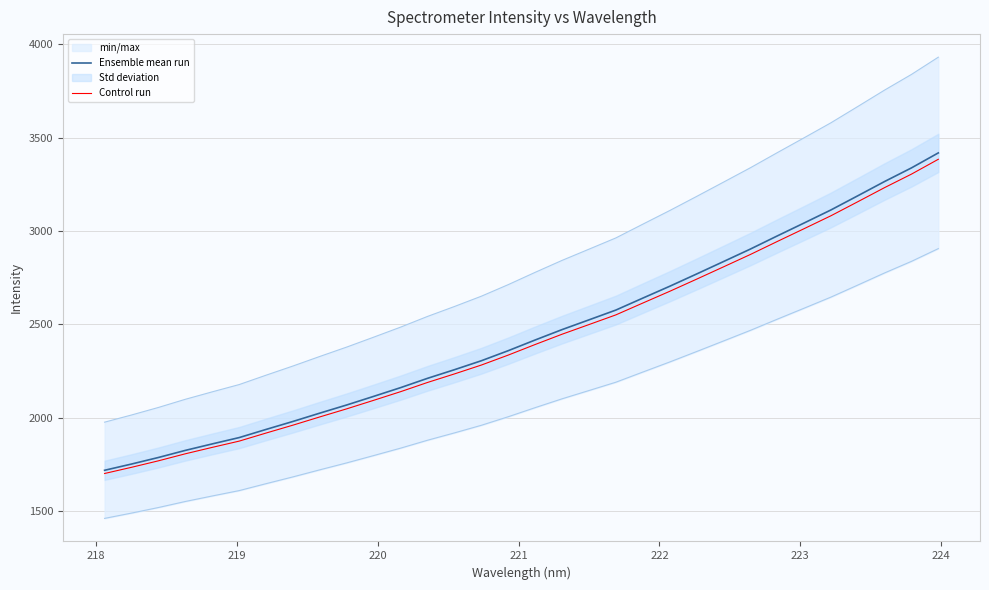

What is the lowest value of the Control run series?

1700.6